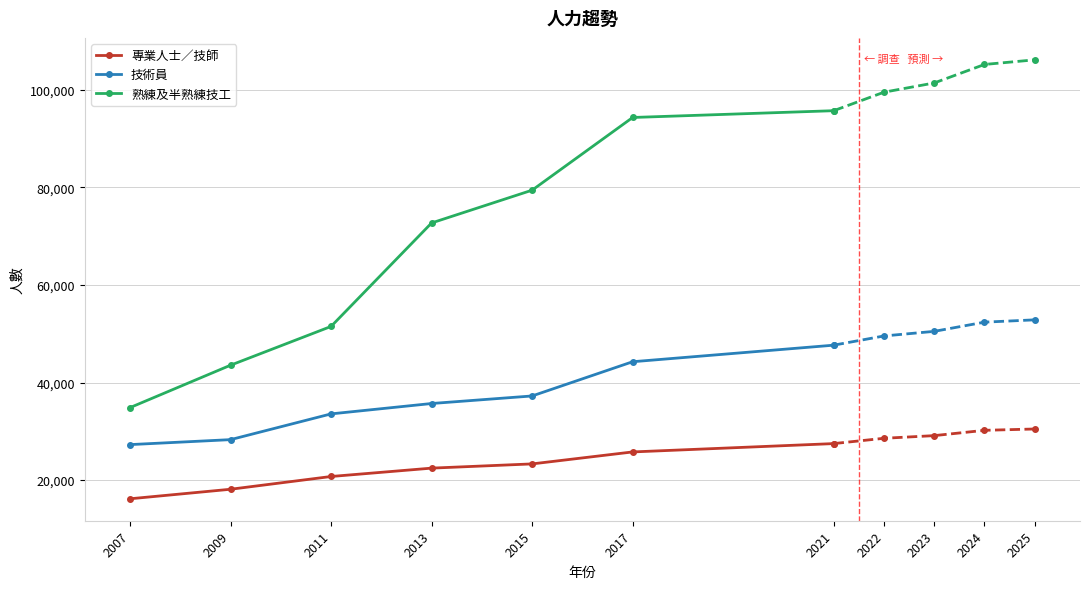

What is the minimum value for 熟練及半熟練技工?

34856